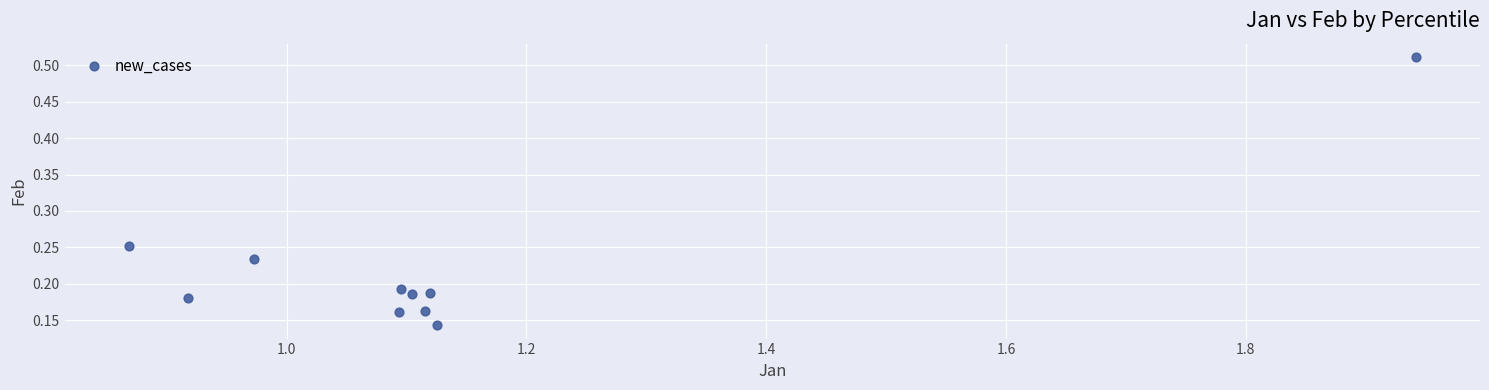

What is the average X value?

1.1